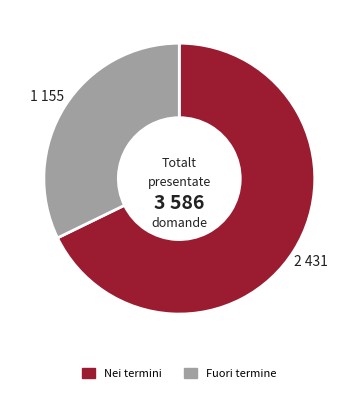

Approximately how many times larger is the value at Fuori termine compared to Nei termini?

0.5